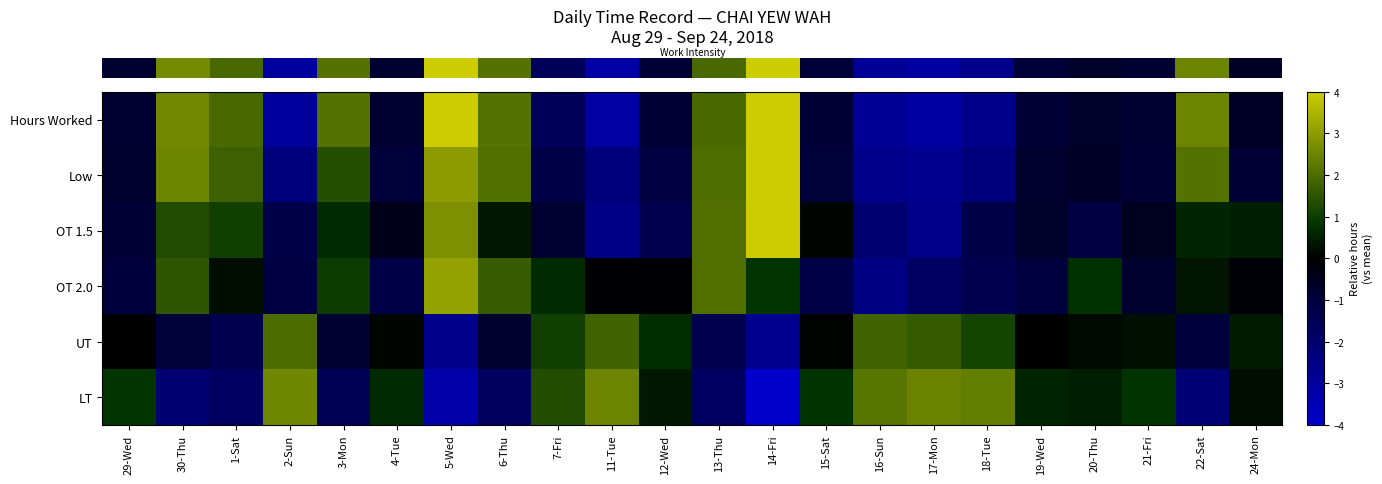

Count the number of data series in this chart.

6